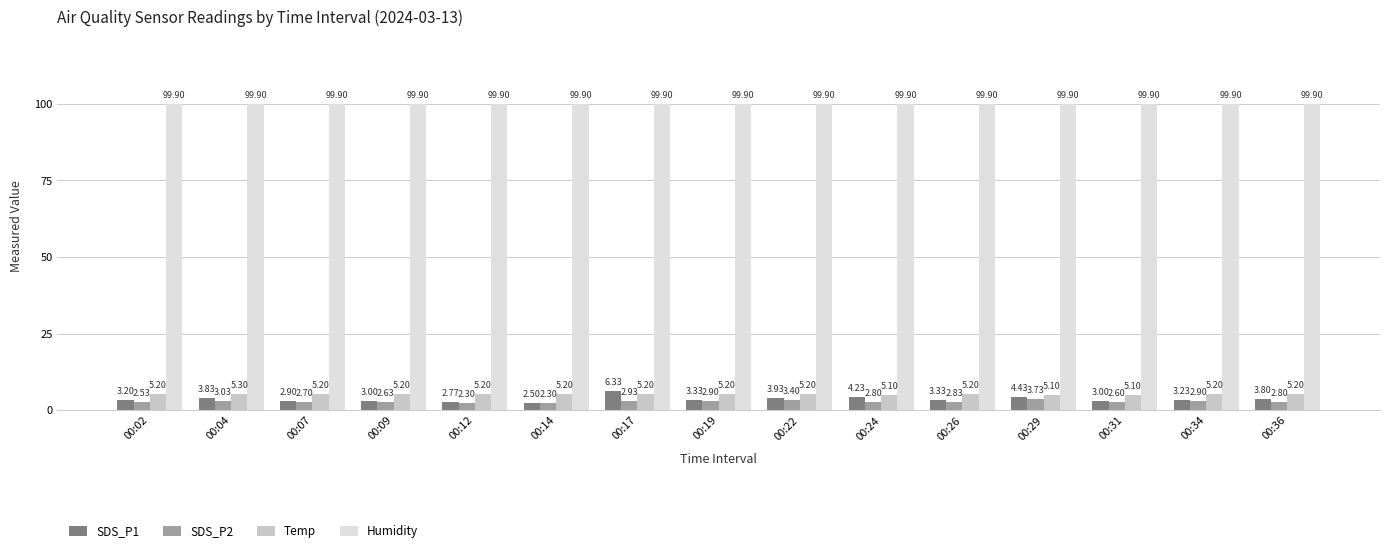

Between 00:26 and 00:29, which series saw the biggest shift?

SDS_P1